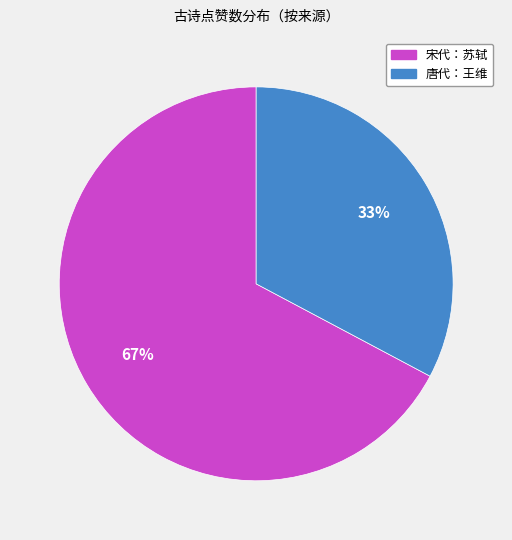

What percentage is the 宋代：苏轼 slice, to the nearest percent?

67%